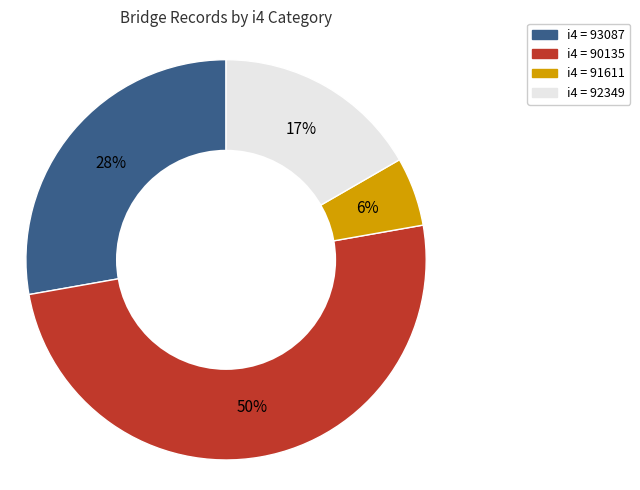

How many segments does this pie chart have?

4